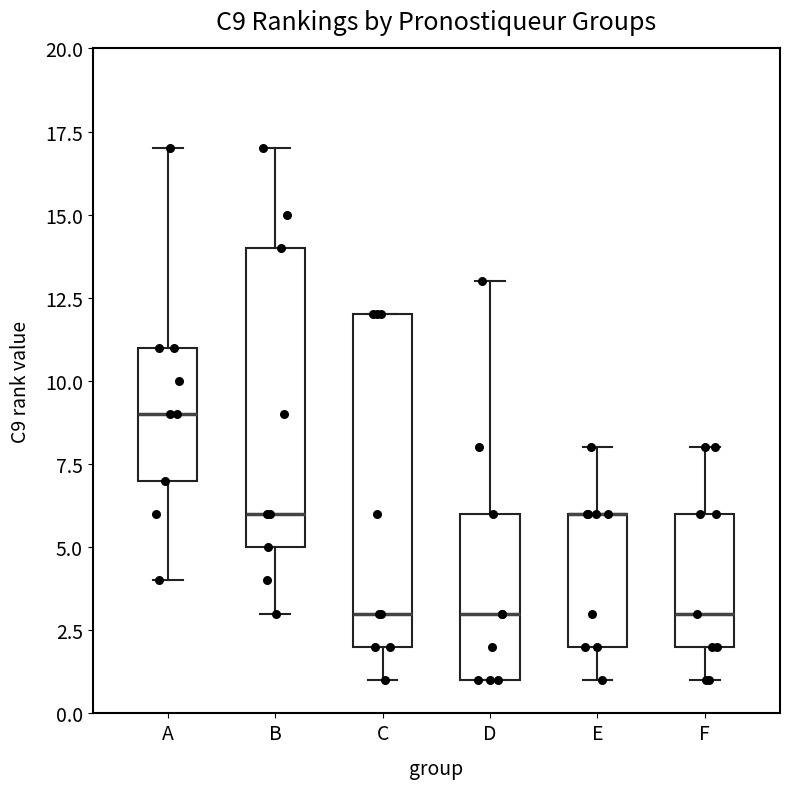

Which box is the tallest, from its lower edge to its upper edge?

C